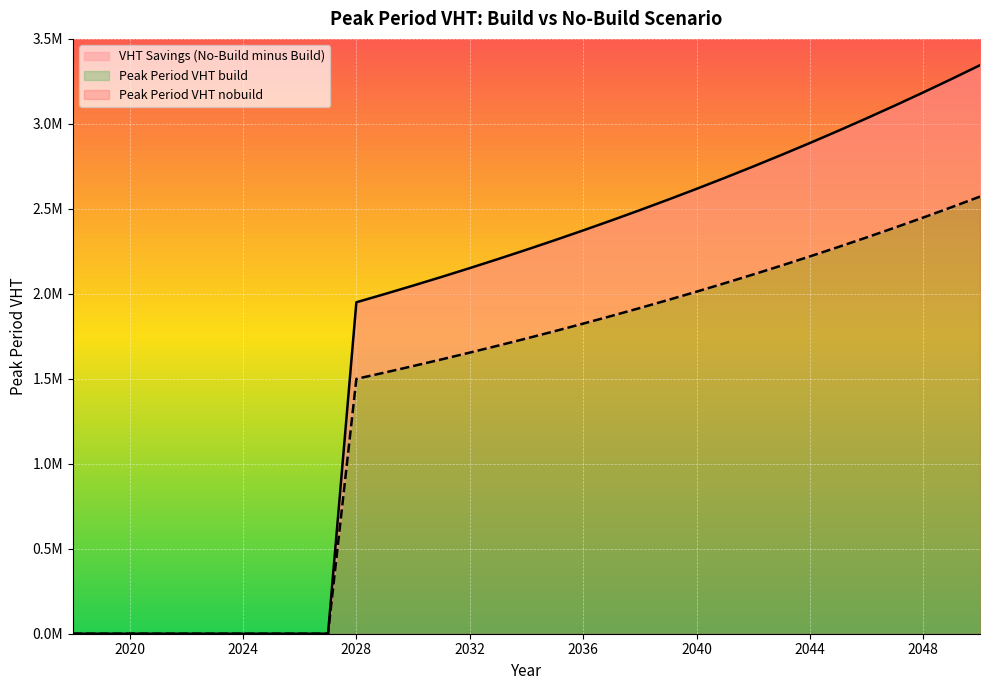

True or false: Peak Period VHT build and Peak Period VHT nobuild intersect in this chart.

False